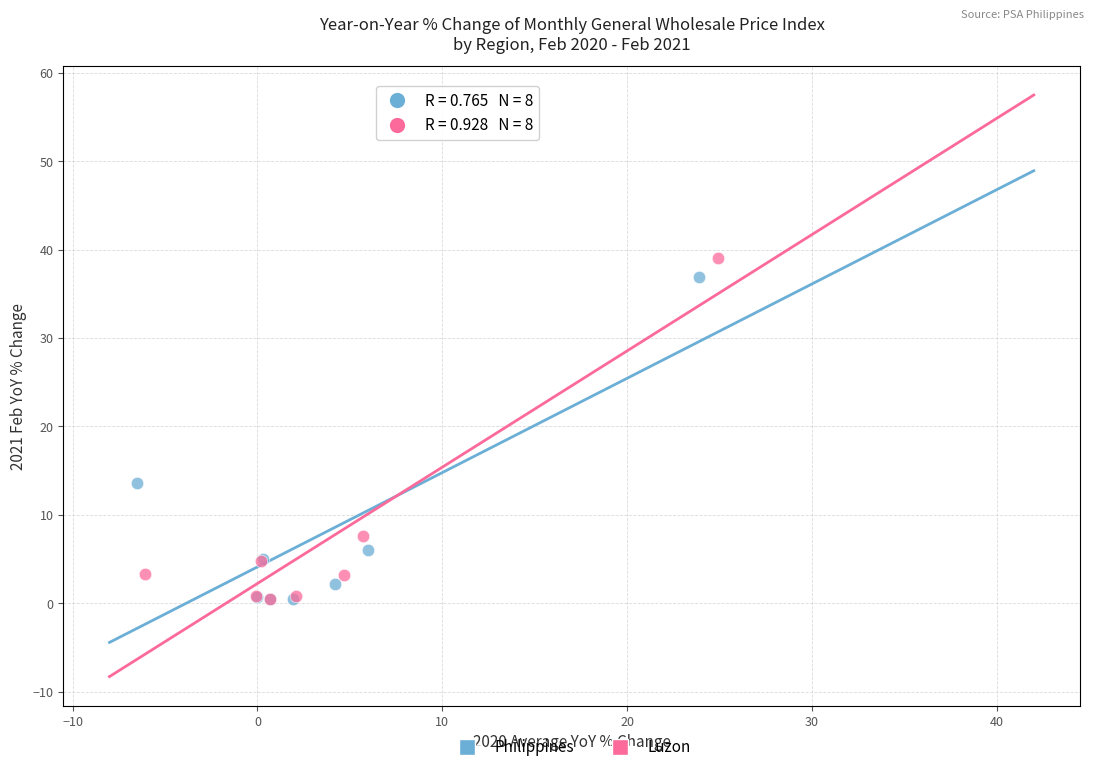

Which series reaches the maximum Y coordinate?

Luzon